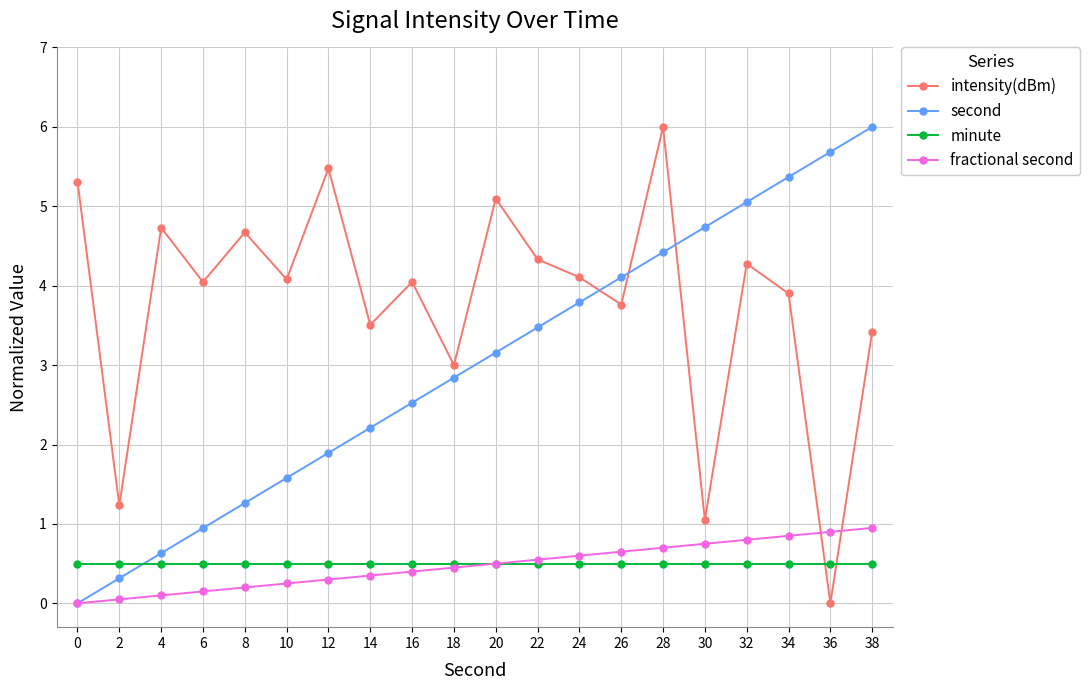

Between which two adjacent categories do minute and intensity(dBm) first intersect?

34 and 36